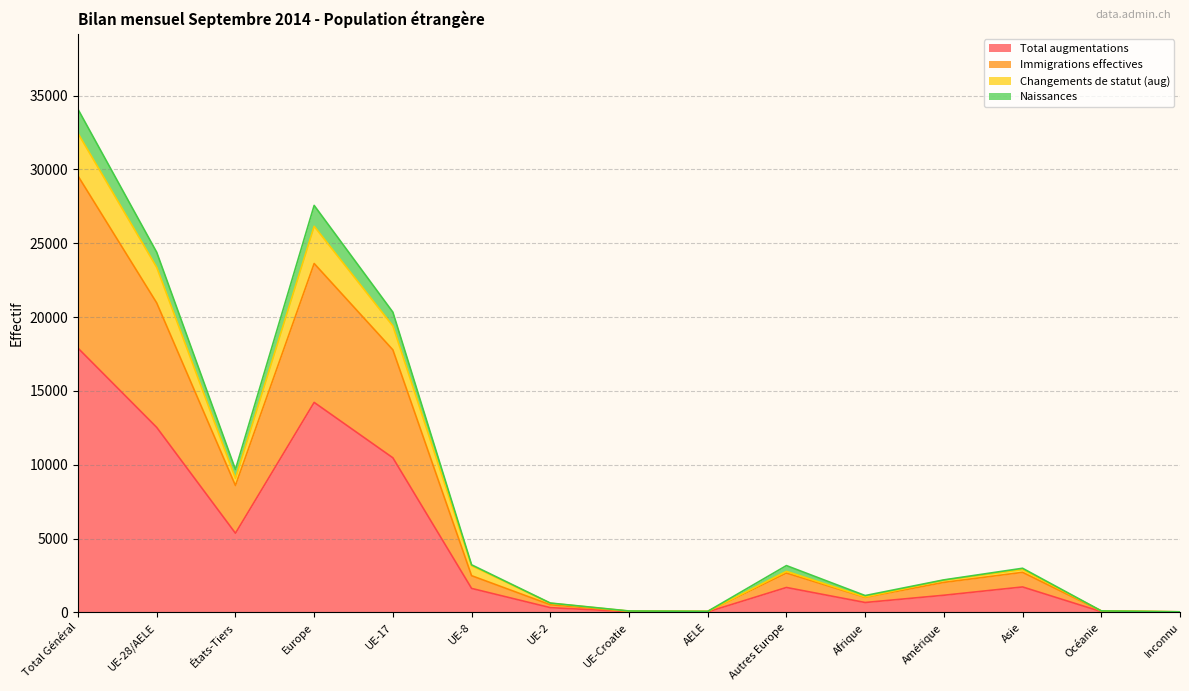

At how many categories does at least one series exceed 17145?

4